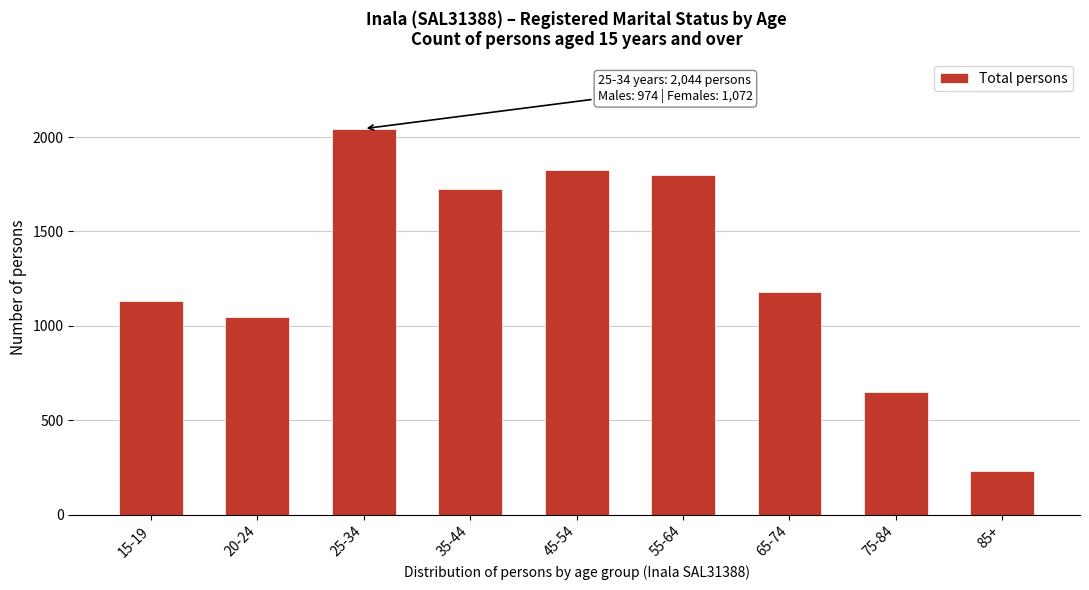

Reading right to left, what are all the values shown in this chart?

85+=234	75-84=652	65-74=1180	55-64=1800	45-54=1823	35-44=1723	25-34=2044	20-24=1045	15-19=1131